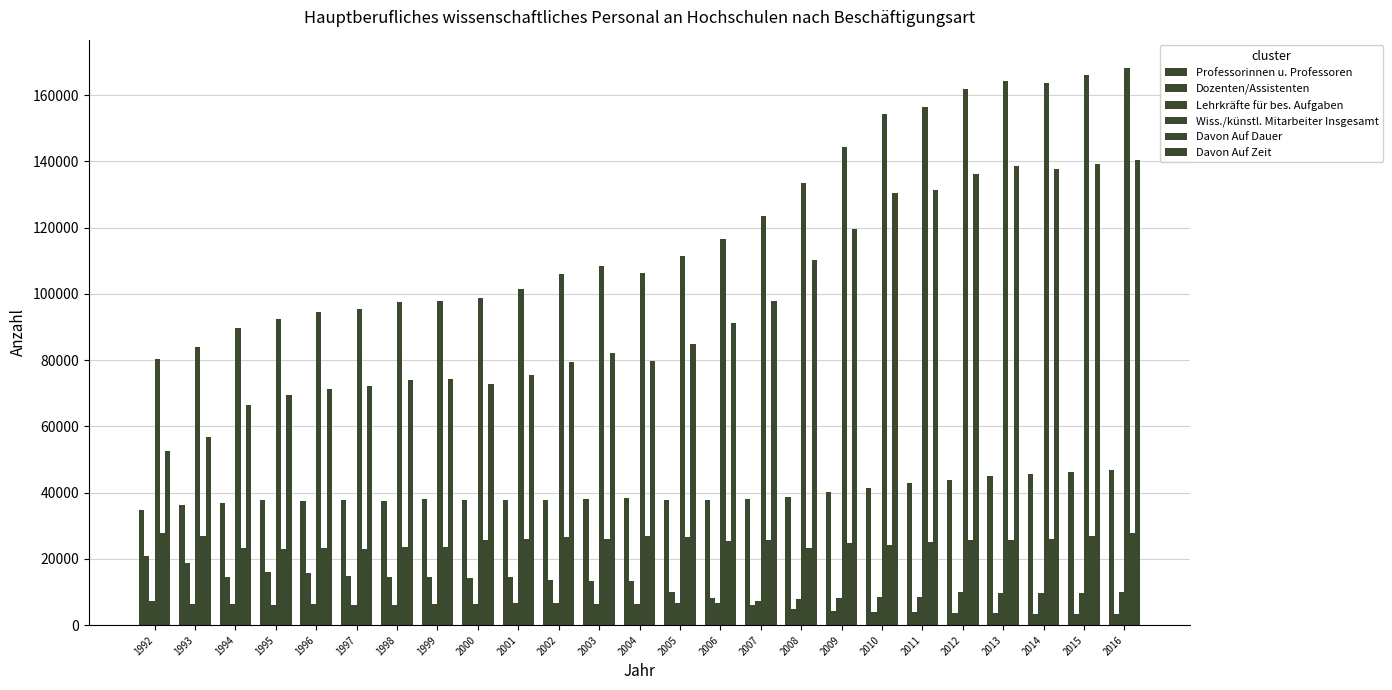

How many series are shown in this chart?

6